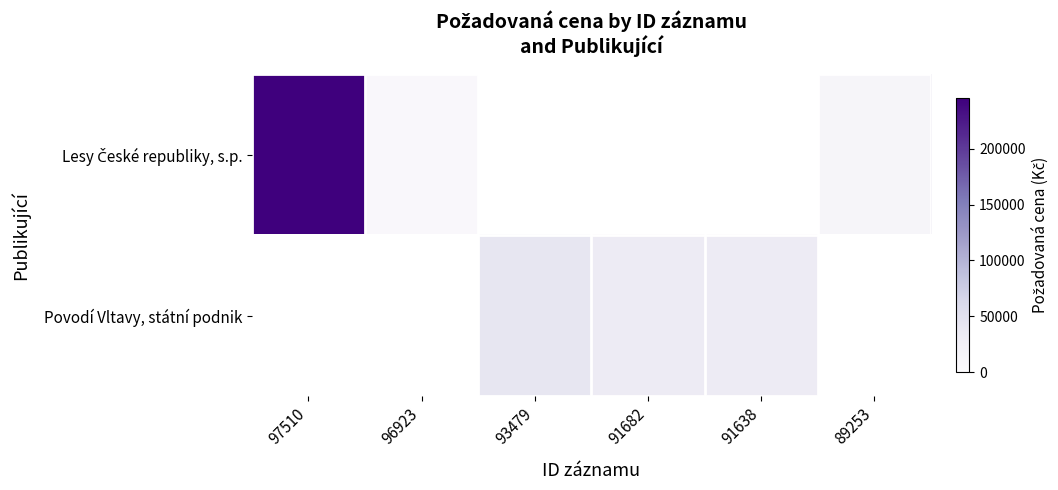

What is the difference between the maximum and minimum values in the Lesy České republiky, s.p. series?

238165.0